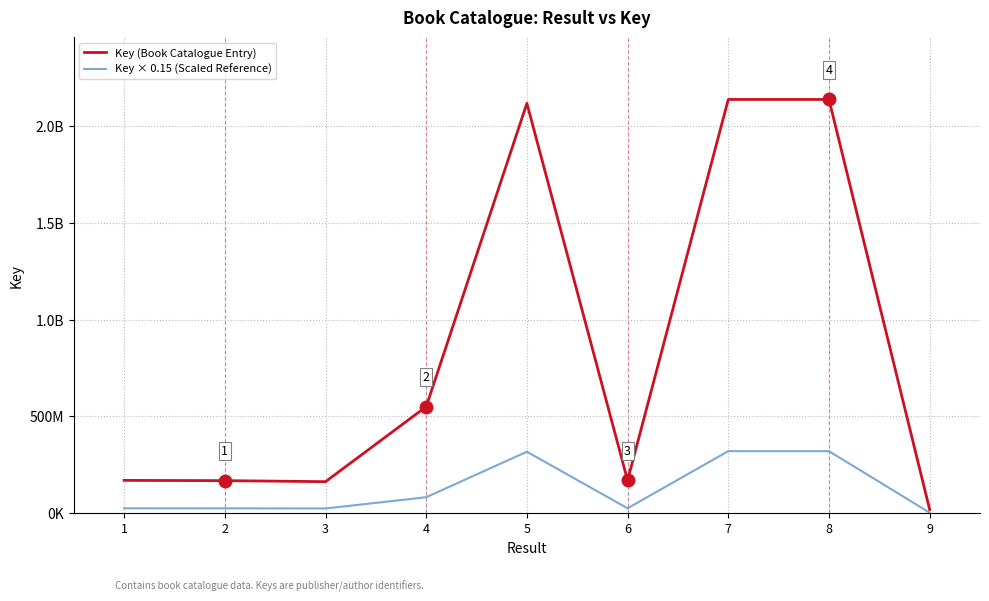

What are all the series names shown in the legend?

Key (Book Catalogue Entry), Key × 0.15 (Scaled Reference)